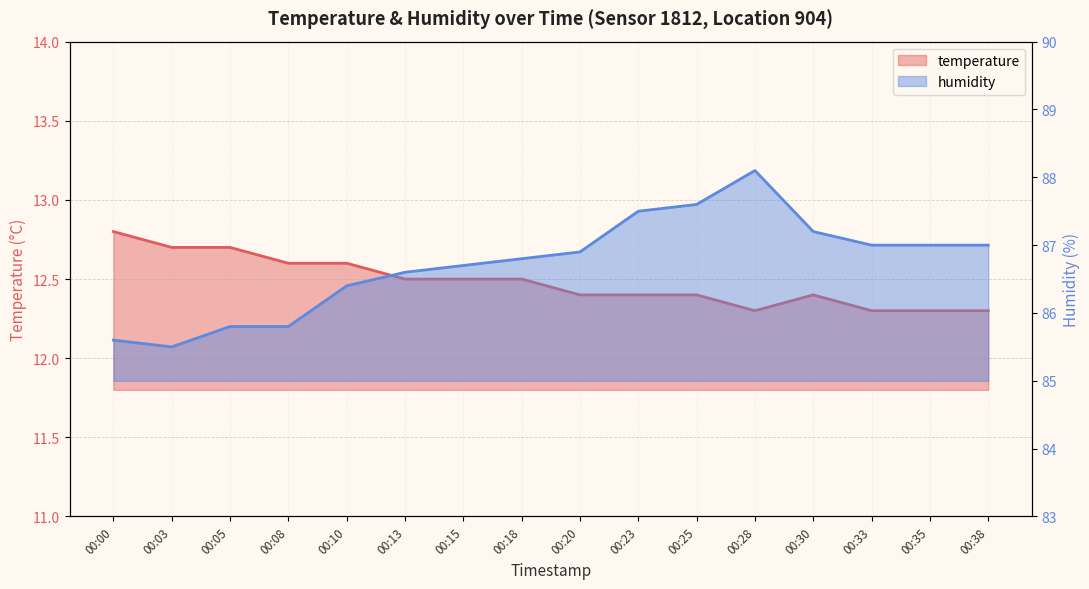

True or false: temperature and humidity intersect in this chart.

False